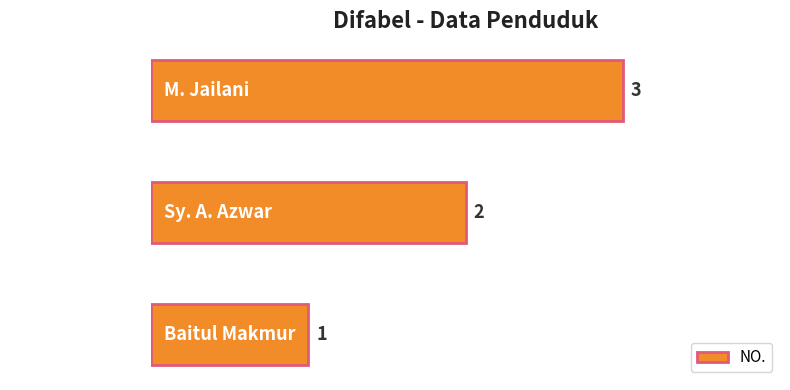

Rank the categories by value from lowest to highest.

Baitul Makmur, Sy. A. Azwar, M. Jailani